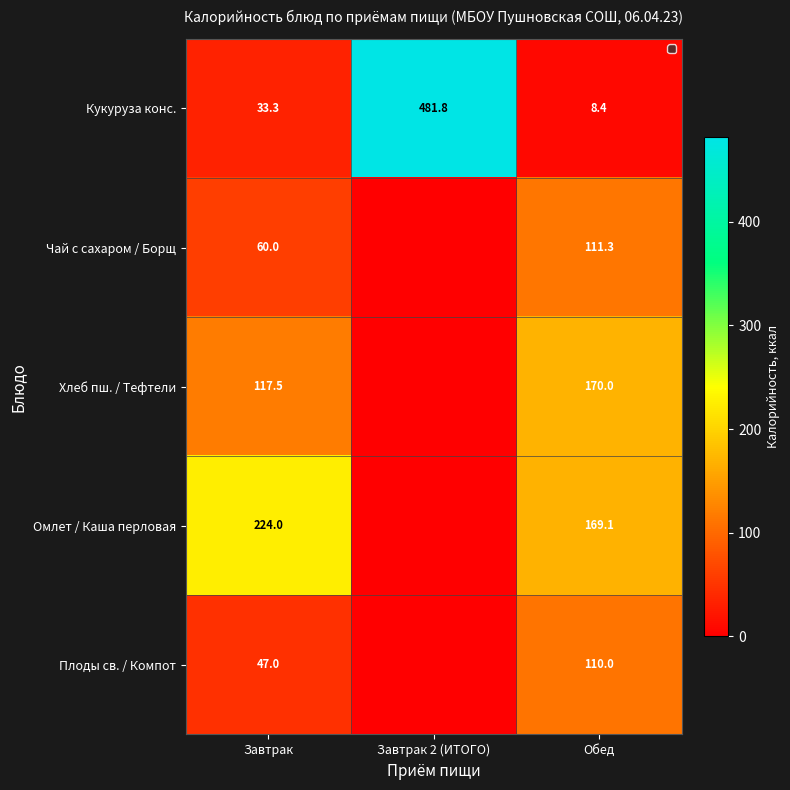

Between Завтрак and Обед, which series saw the biggest shift?

Плоды св. / Компот